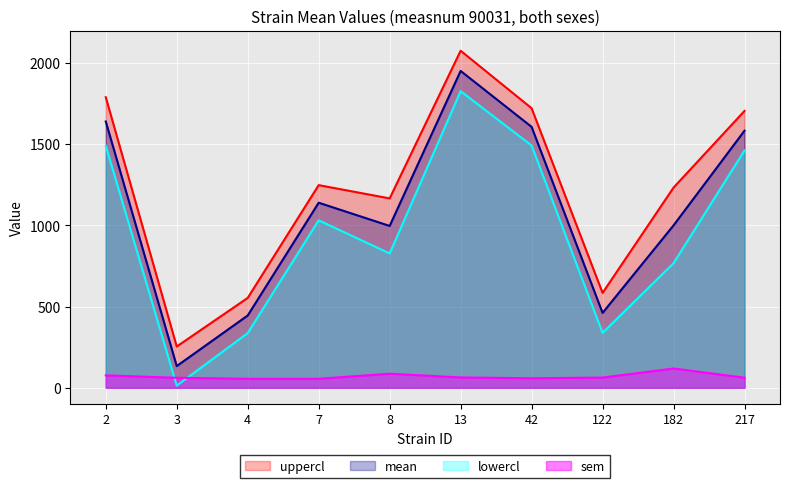

Reading right to left, extract all data points from this chart.

mean: 217=1584.1	182=1000.6	122=461.3	42=1607.7	13=1952.3	8=997.2	7=1140.2	4=445.3	3=133.5	2=1640.8
uppercl: 217=1705.9	182=1233.4	122=584.4	42=1722.5	13=2076.9	8=1166.8	7=1248.6	4=553.6	3=254.0	2=1790.5
lowercl: 217=1462.3	182=767.7	122=338.2	42=1492.9	13=1827.8	8=827.5	7=1031.9	4=336.9	3=13.0	2=1491.1
sem: 217=62.1	182=118.6	122=62.7	42=58.5	13=63.4	8=86.4	7=55.2	4=55.2	3=61.4	2=76.3